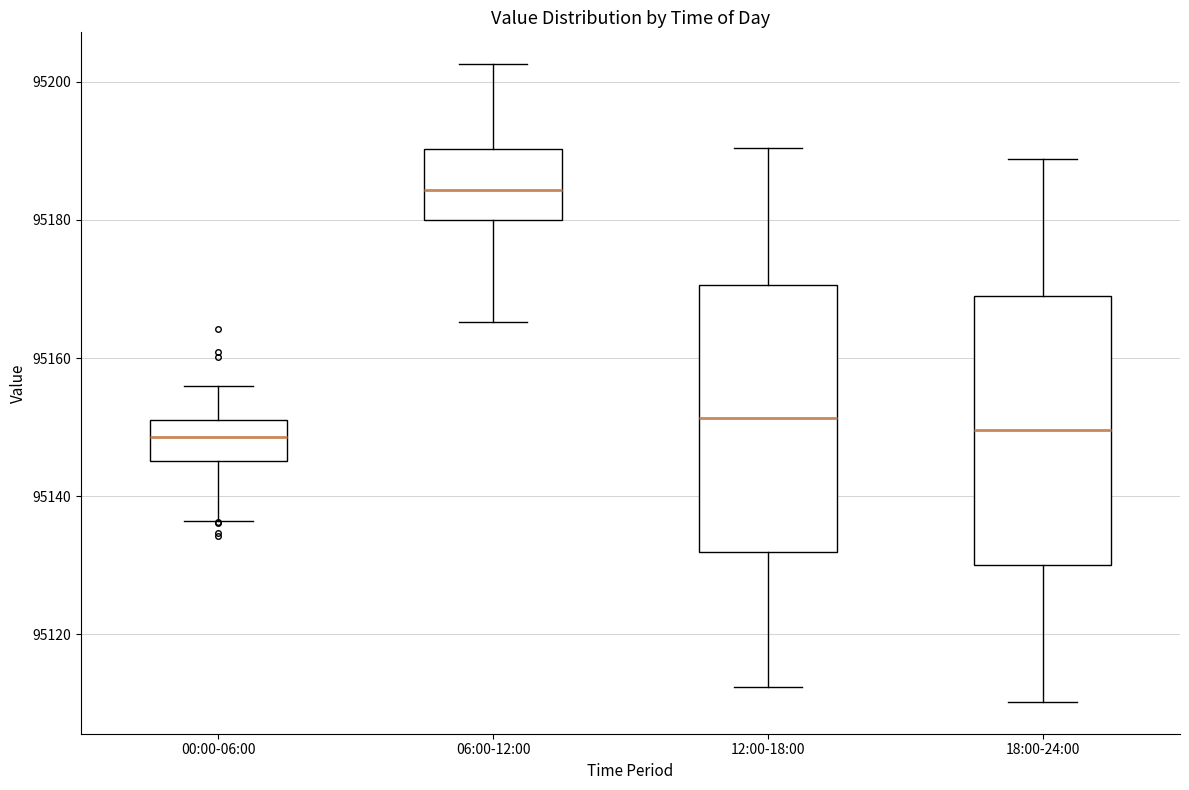

Where is the lower edge of the box for 18:00-24:00 on the y-axis? The values are not printed on the chart, so give them approximately, as read against the axis.

95130